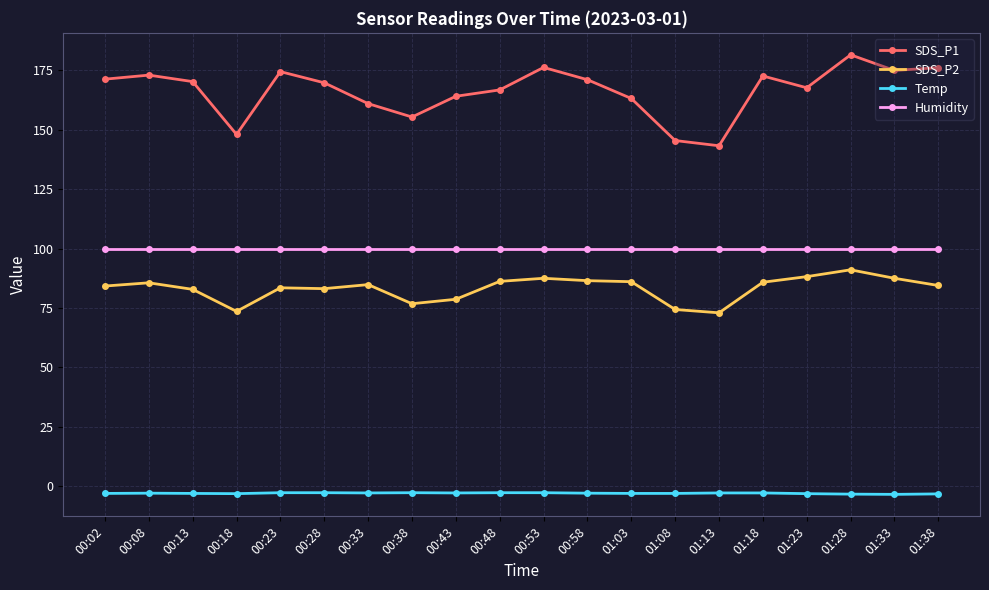

At how many categories does at least one series exceed 121?

20